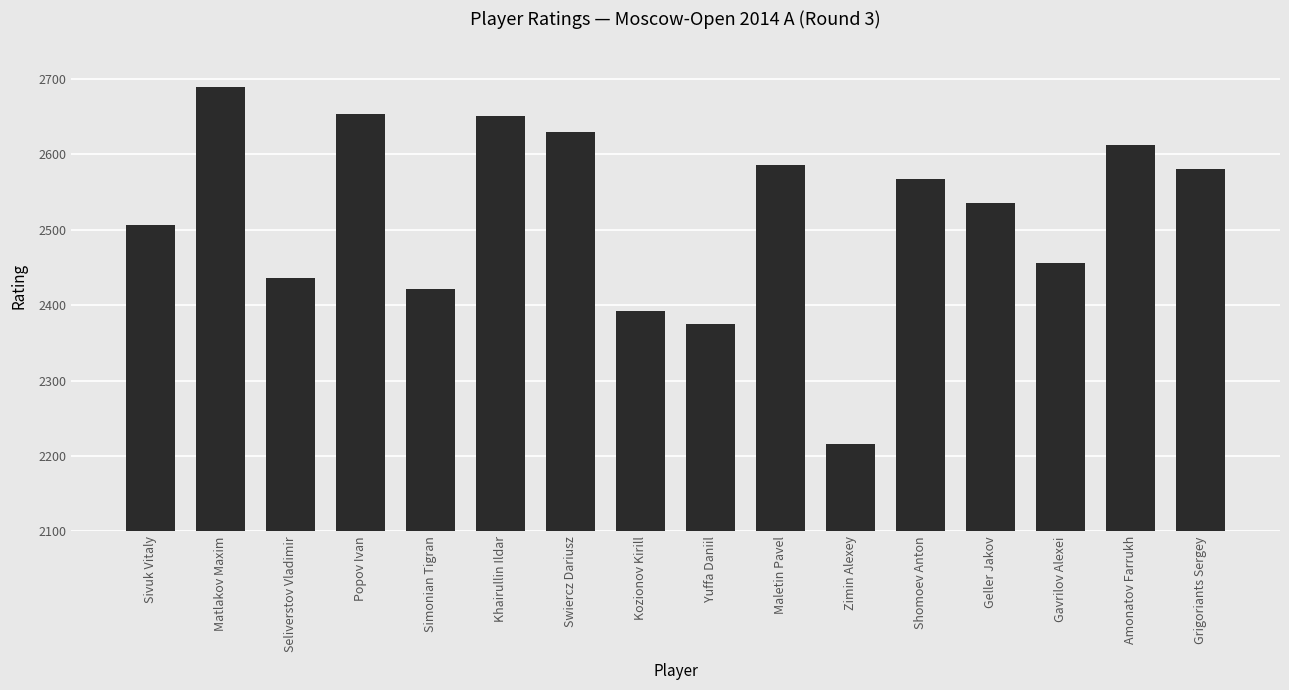

What is the difference between the values at Grigoriants Sergey and Swiercz Dariusz?

49